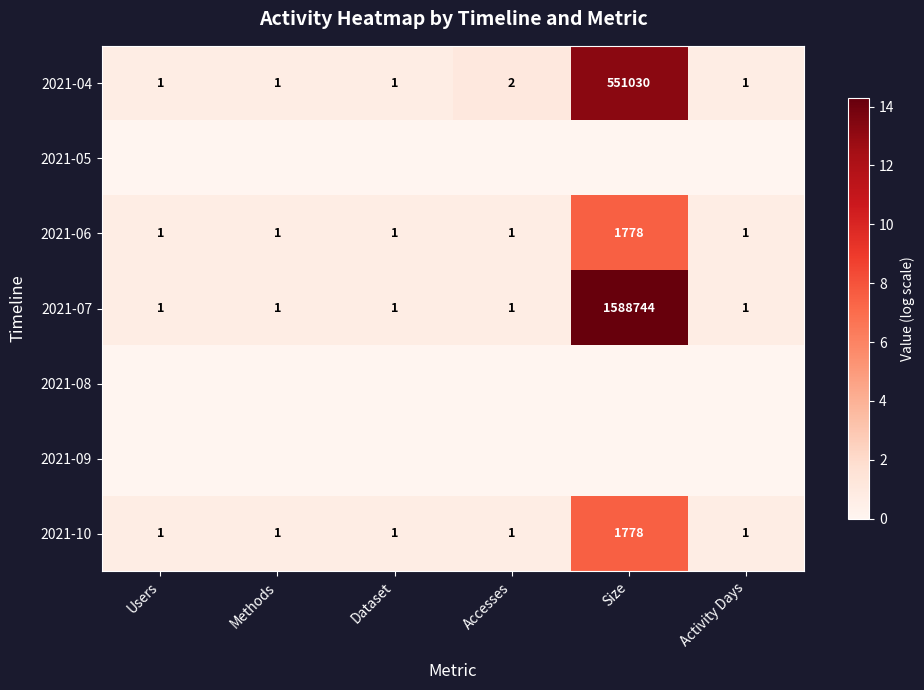

Is the value of 2021-10 at Dataset greater than the value of 2021-06 at Size?

No